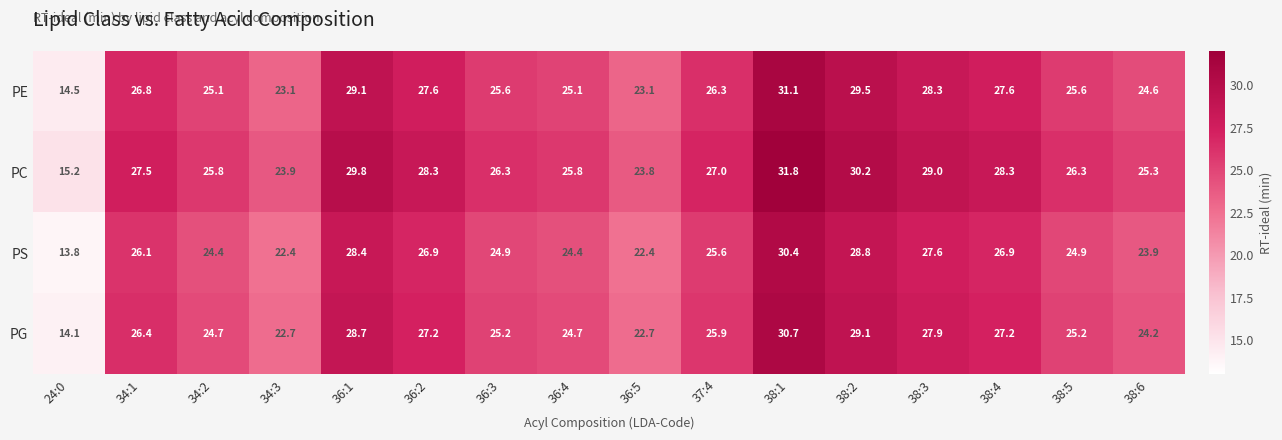

At which category does the chart reach its minimum across all series?

24:0